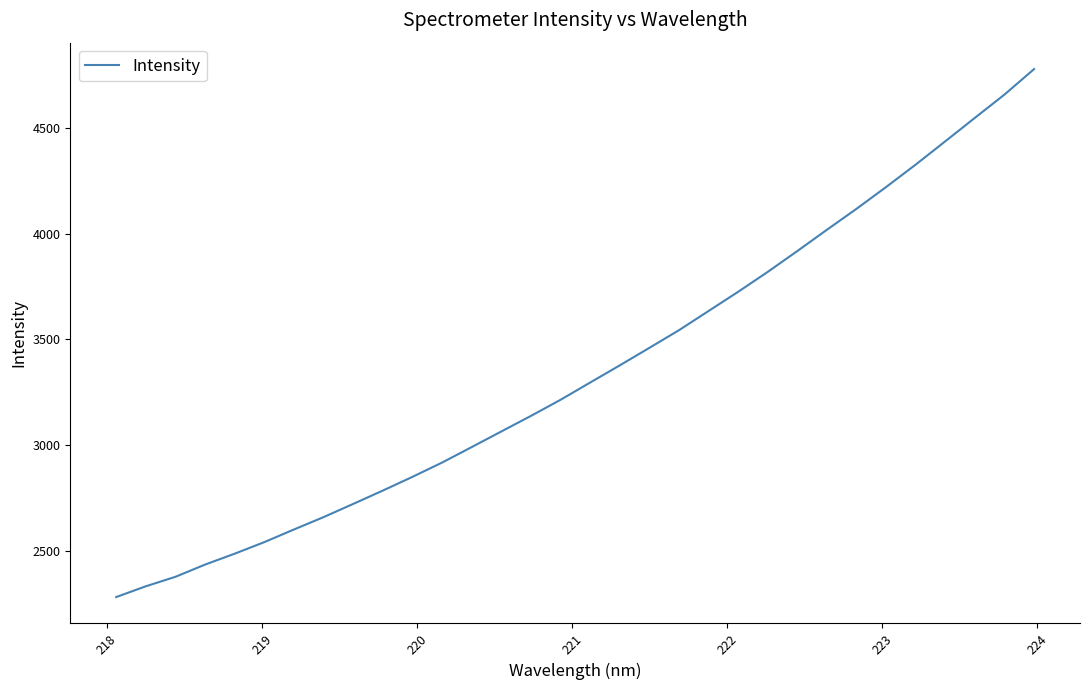

What is the minimum value shown in the chart?

2282.0